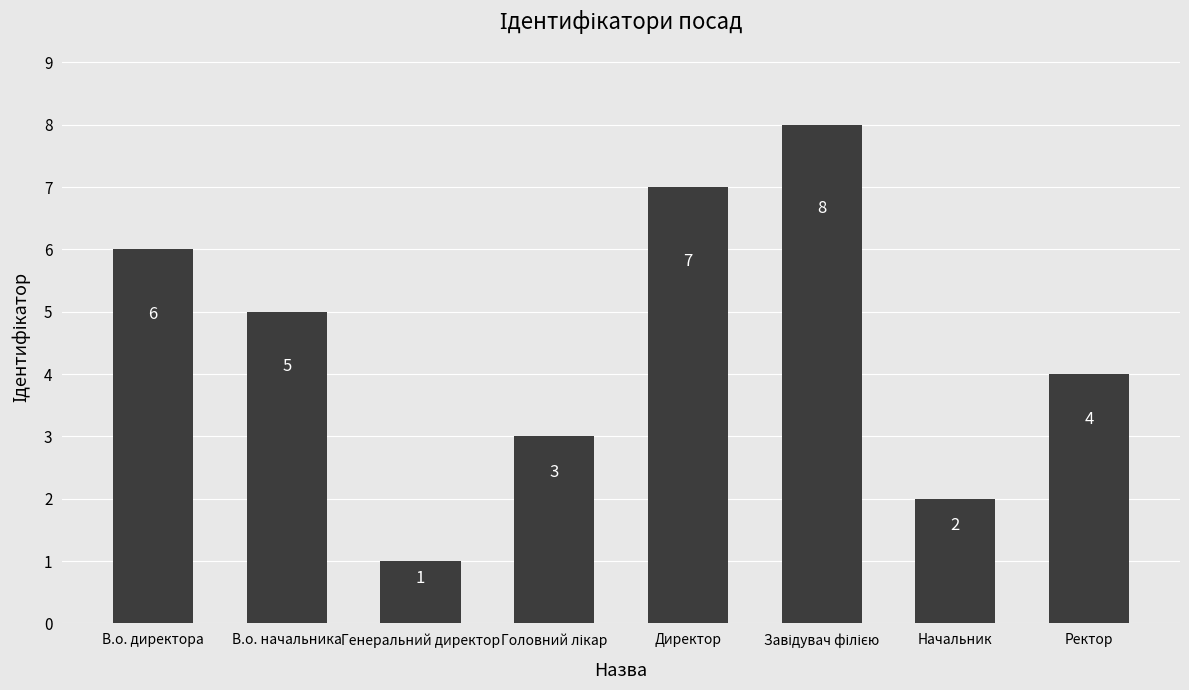

At which label does the data first exceed 5?

В.о. директора